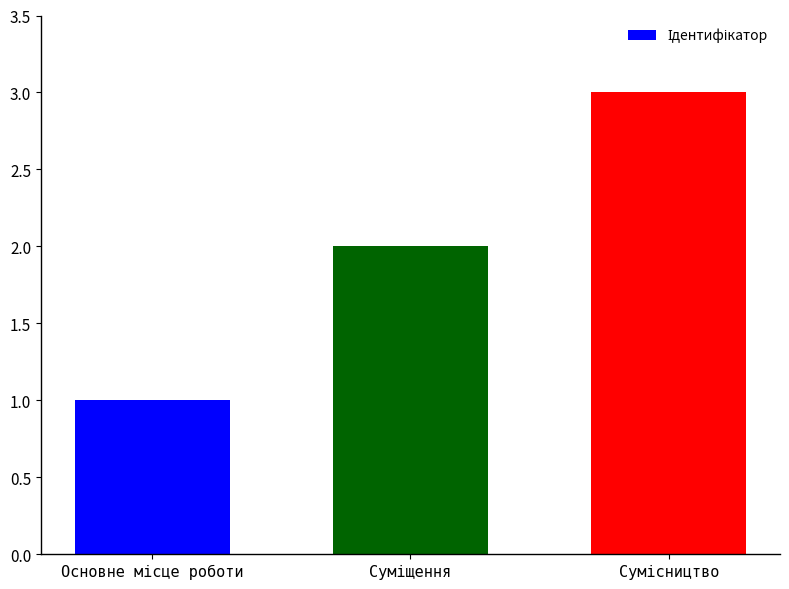

What is the difference between the maximum and minimum values?

2